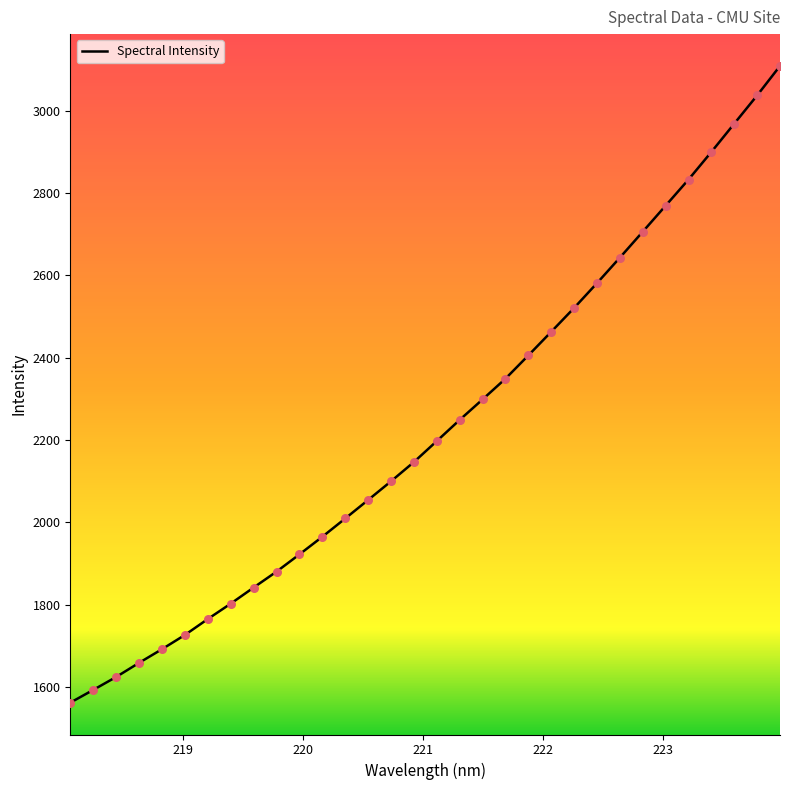

What is the difference between the maximum and minimum values?

1547.0